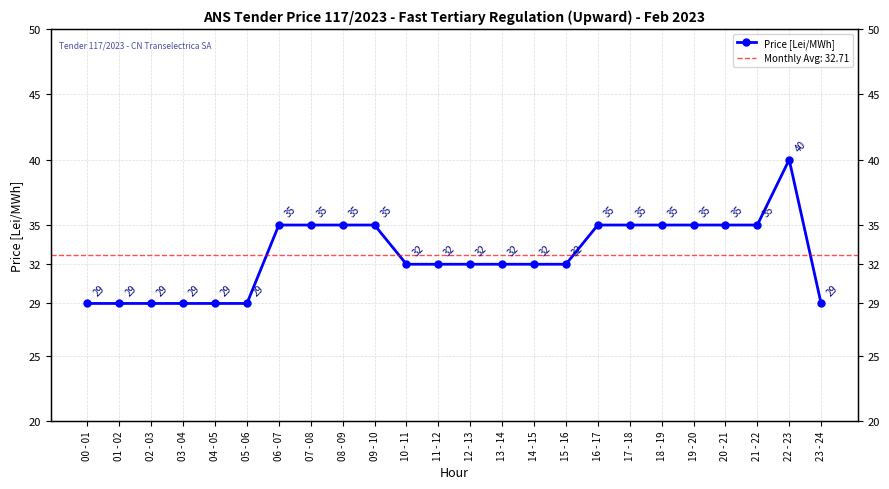

Which label corresponds to the largest value in the chart?

22 - 23